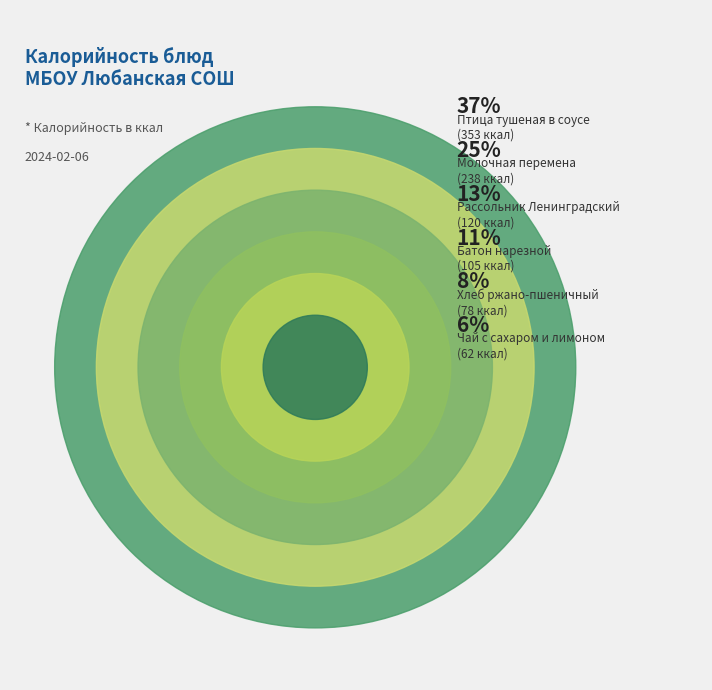

Which slice is the largest?

Птица тушеная в соусе